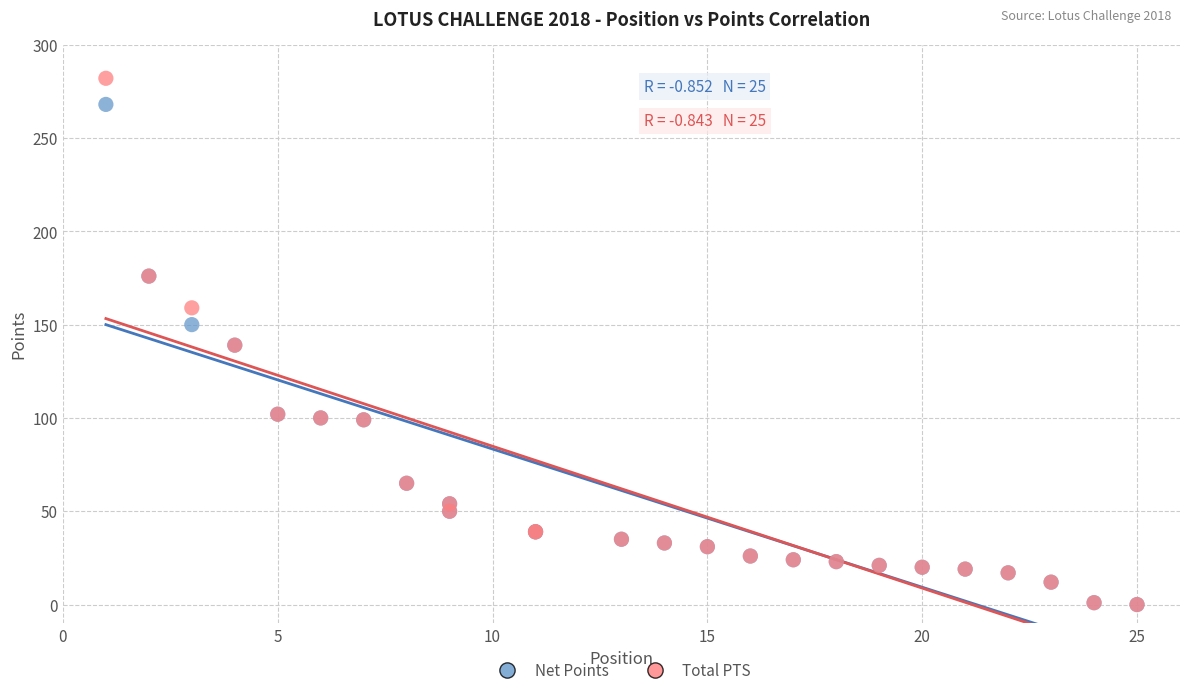

What are all the series names shown in the legend?

Net Points, Total PTS